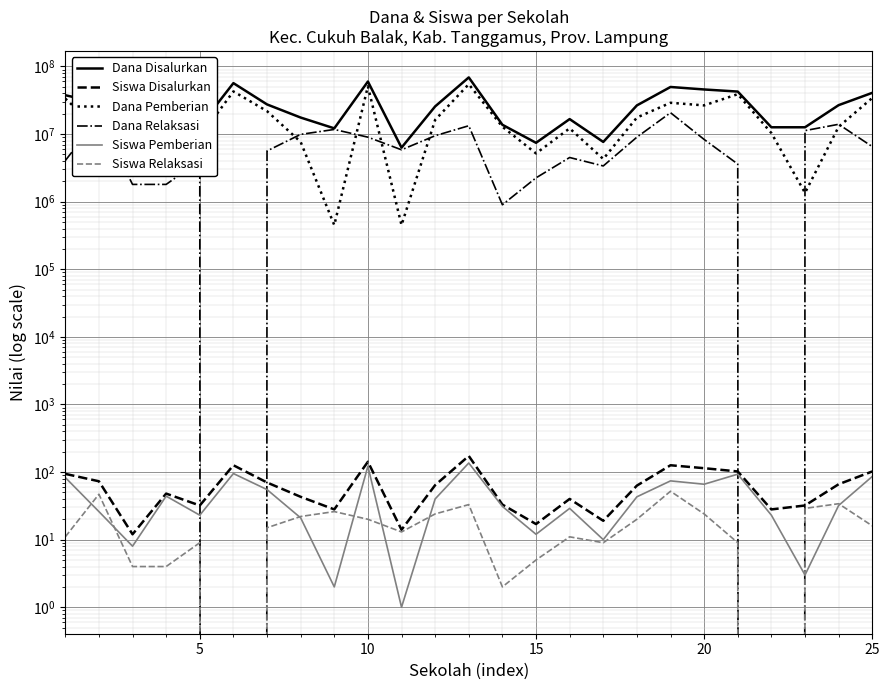

List the series in order of their peak value, highest first.

Dana Disalurkan, Dana Pemberian, Dana Relaksasi, Siswa Disalurkan, Siswa Pemberian, Siswa Relaksasi